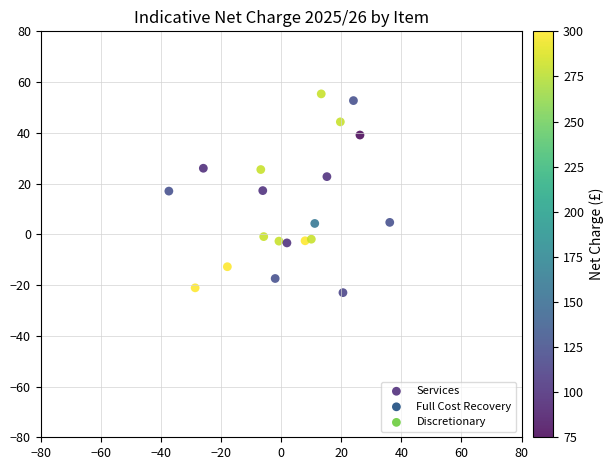

What is the range of Y values (max minus min)?

78.3